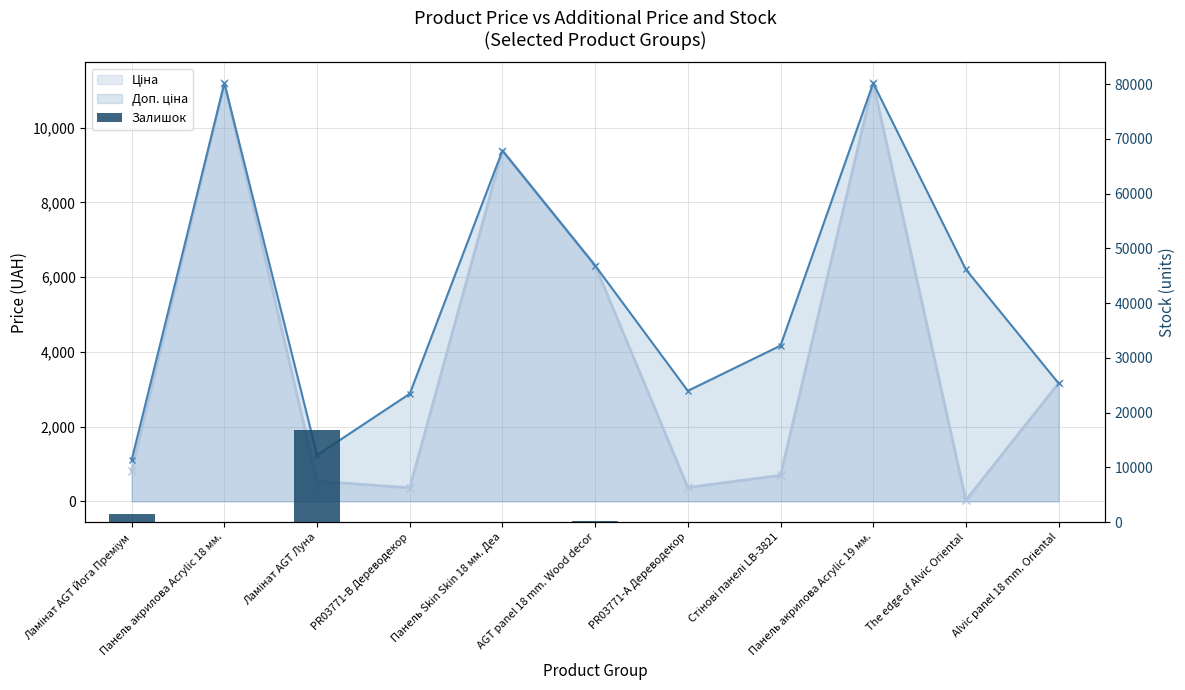

How many data points are less than 66?

5